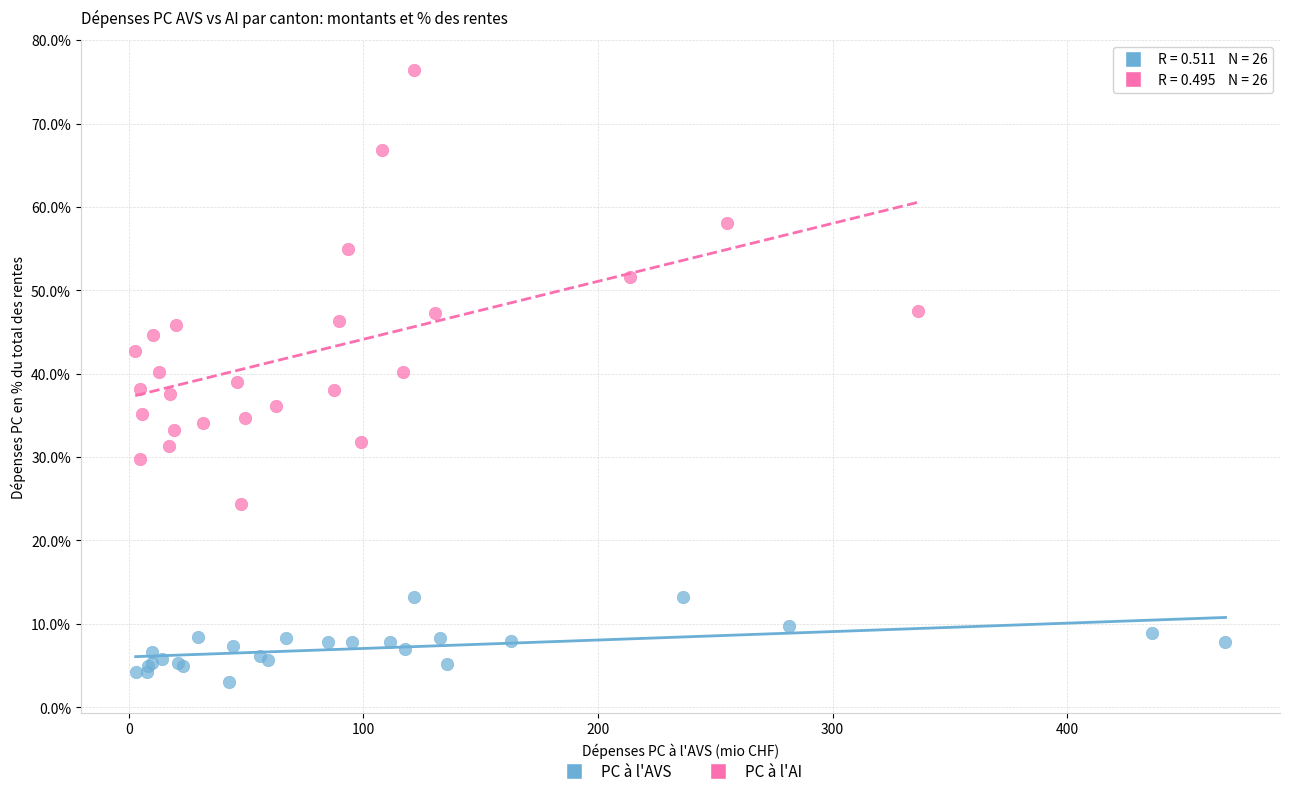

Which series contains the highest Y value?

PC à l'AI